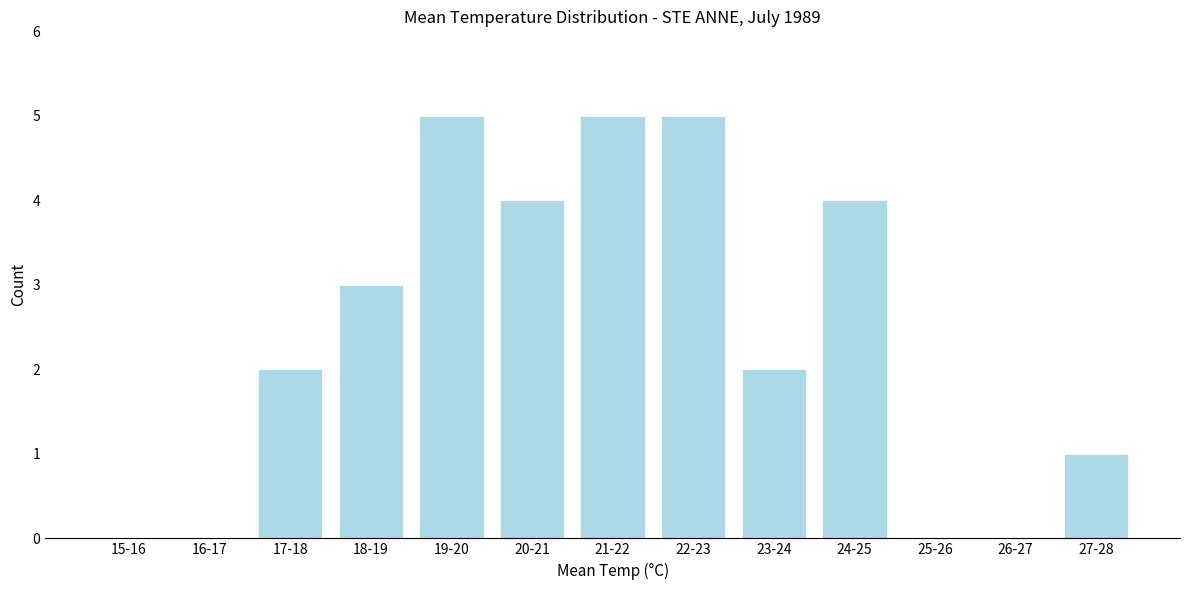

Reading right to left, transcribe all the data shown in this chart.

27-28=1	26-27=0	25-26=0	24-25=4	23-24=2	22-23=5	21-22=5	20-21=4	19-20=5	18-19=3	17-18=2	16-17=0	15-16=0